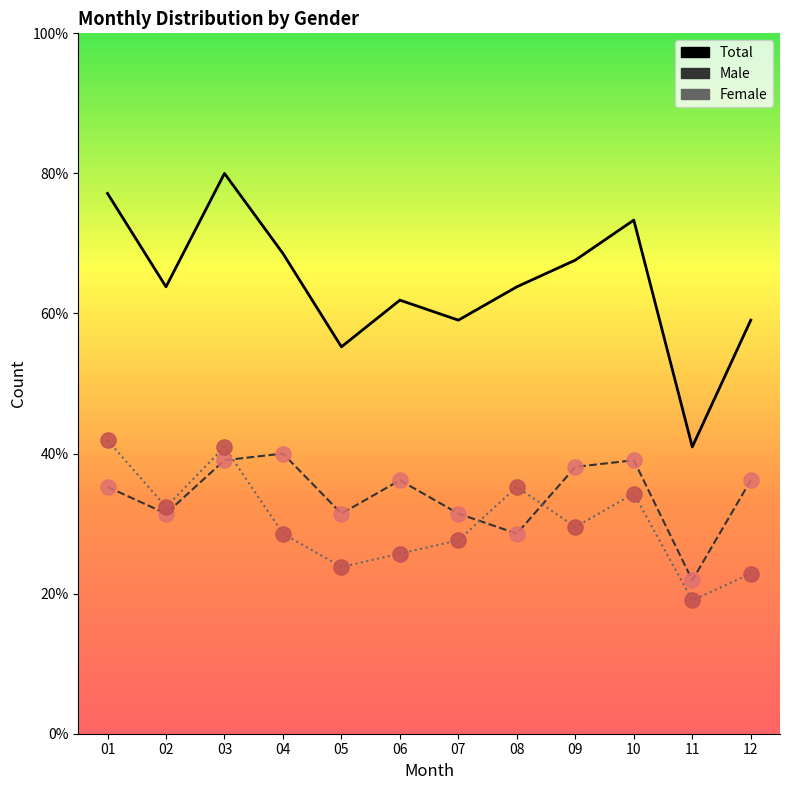

Which series has the largest Y range (max minus min)?

Total